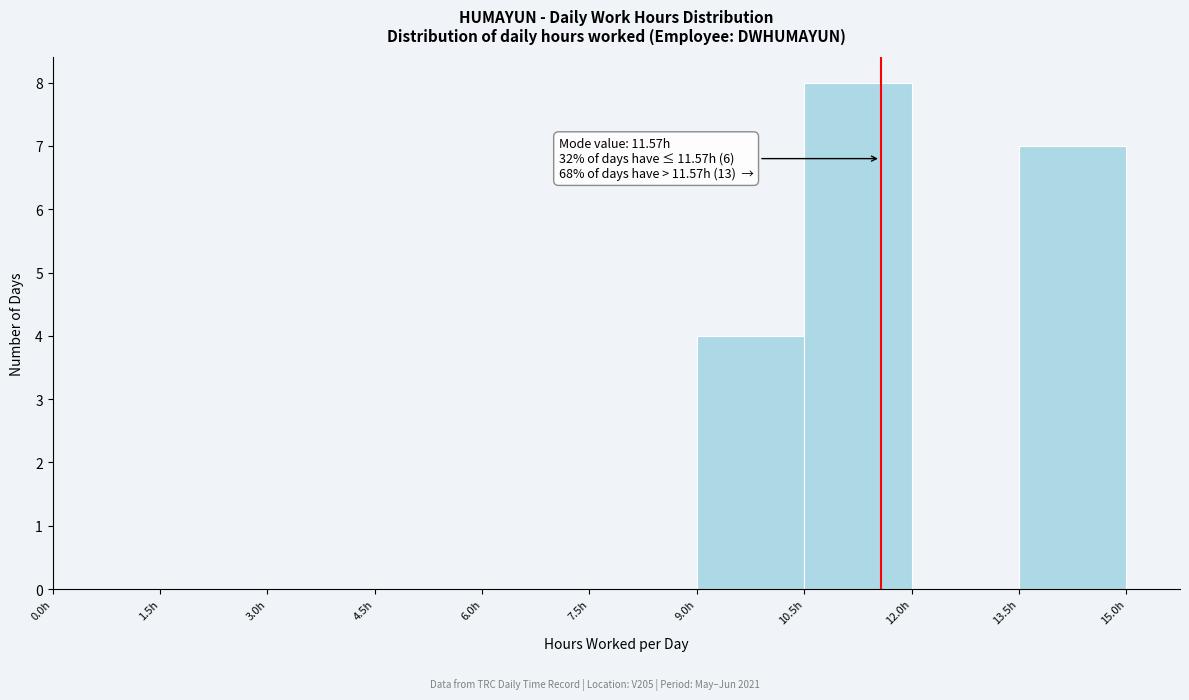

Which range on the x-axis has the tallest bar?

10.5 to 12.0